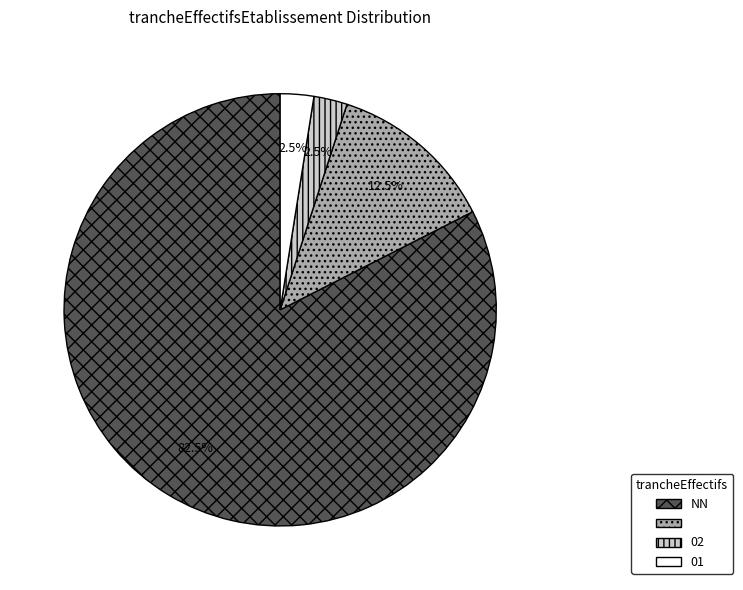

Is there a majority slice in this chart?

Yes